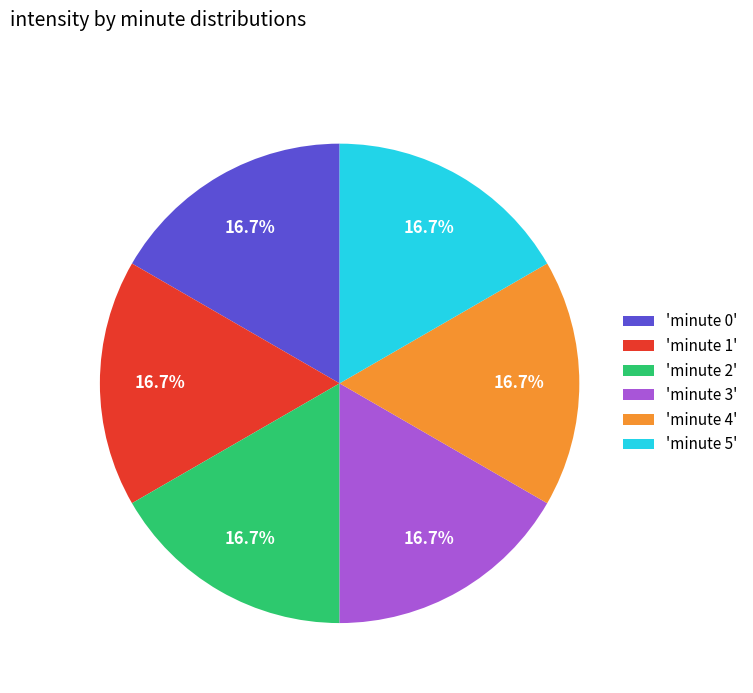

Do 'minute 4' and 'minute 5' together represent more than half of the pie?

No